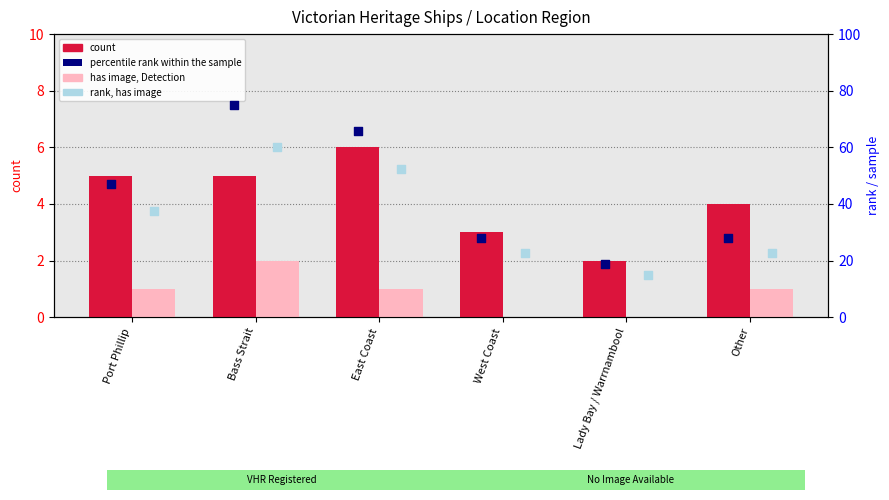

What is the total value across all series at Lady Bay / Warrnambool?

35.8